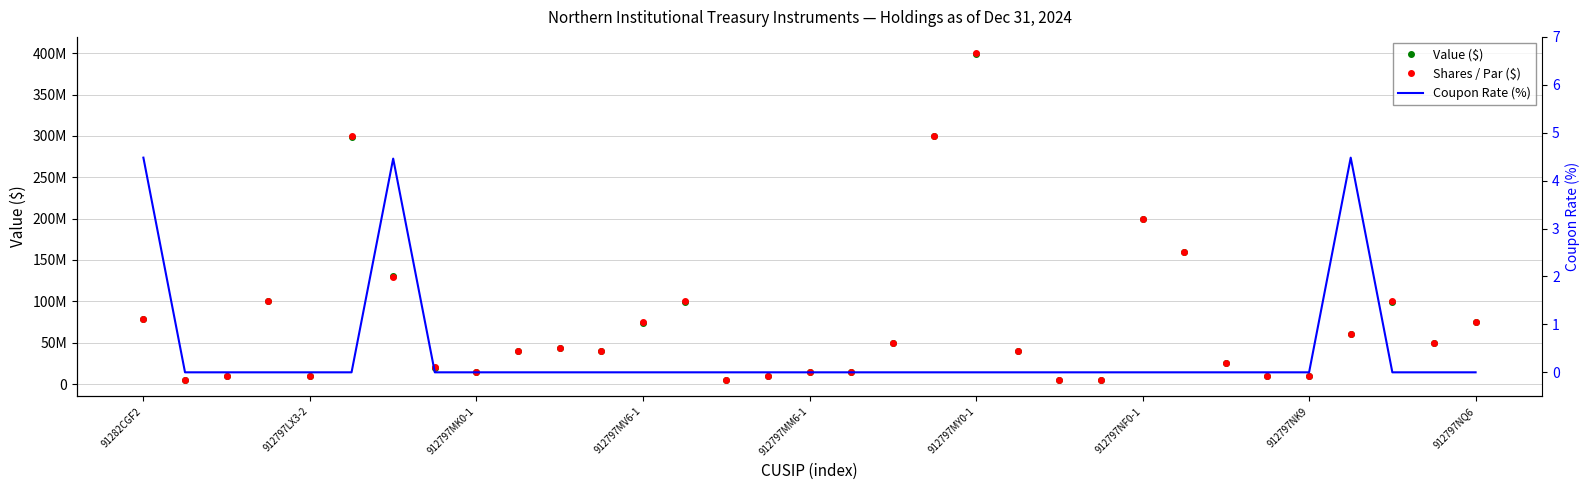

How many interior local valleys does the Shares / Par ($) series have?

6